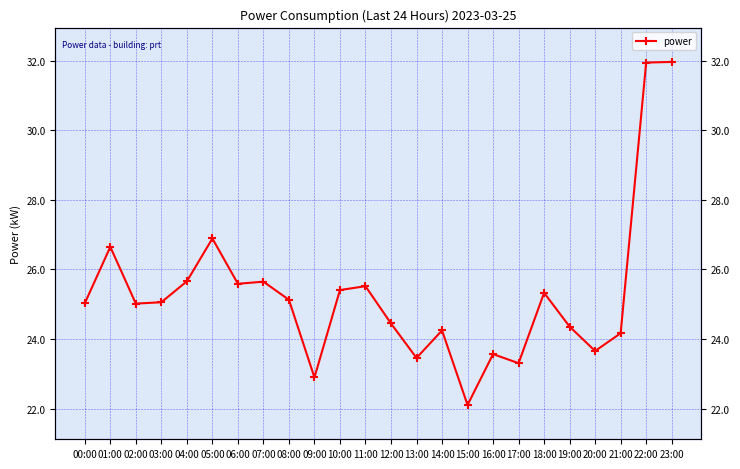

What is the label of the 7th point from the left?

06:00